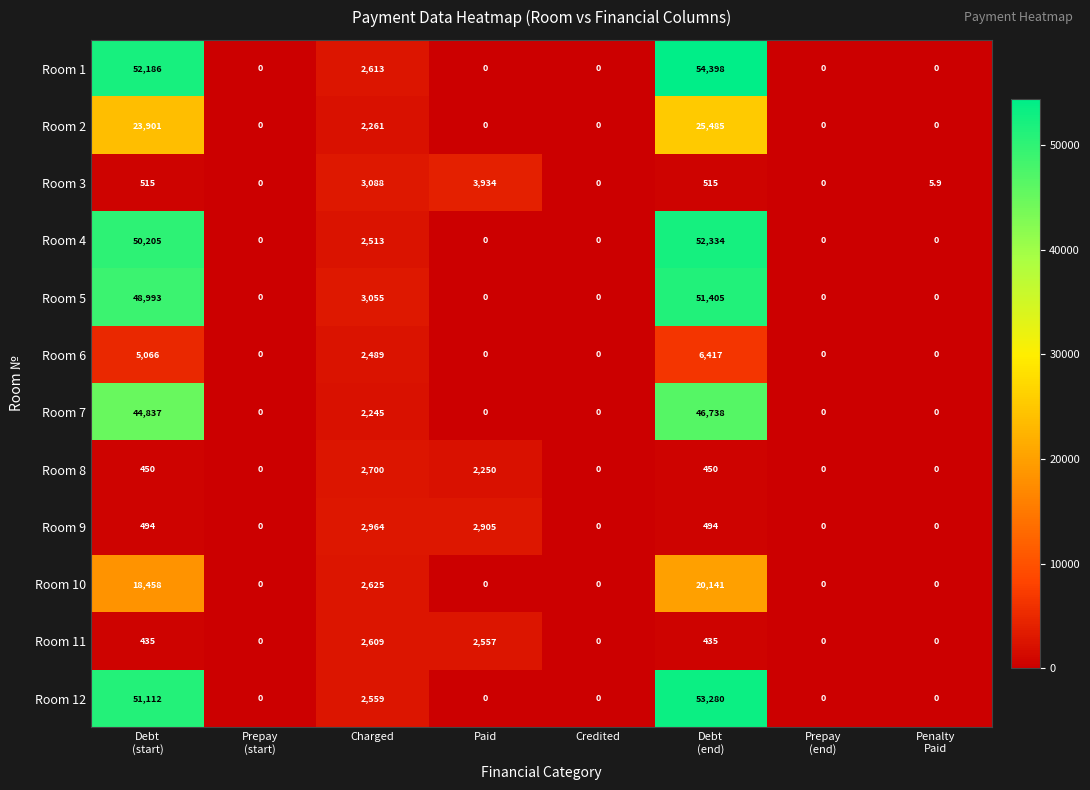

List the series in order of their peak value, highest first.

Room 1, Room 12, Room 4, Room 5, Room 7, Room 2, Room 10, Room 6, Room 3, Room 9, Room 8, Room 11